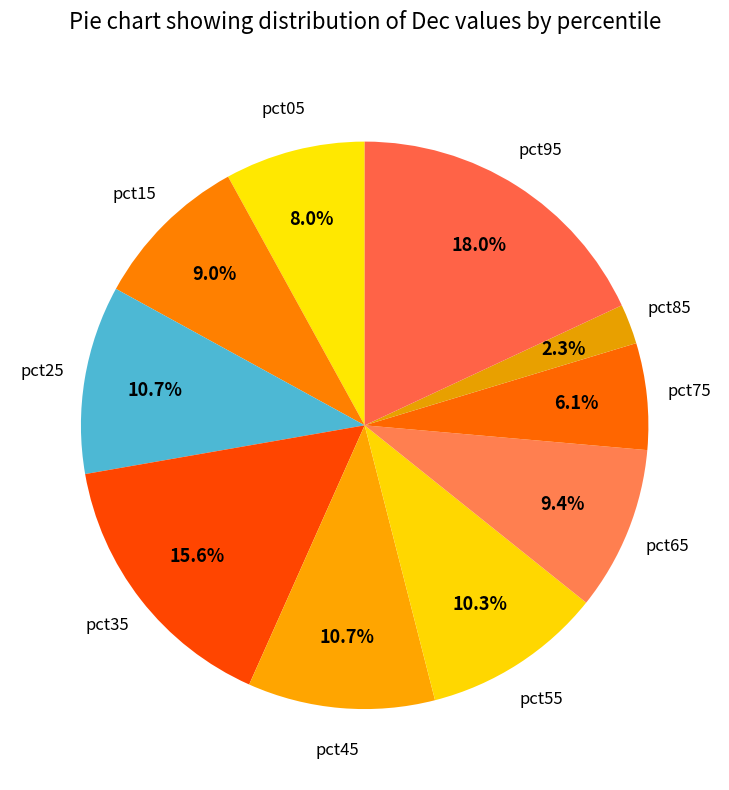

What percentage is the pct45 slice, to the nearest percent?

11%